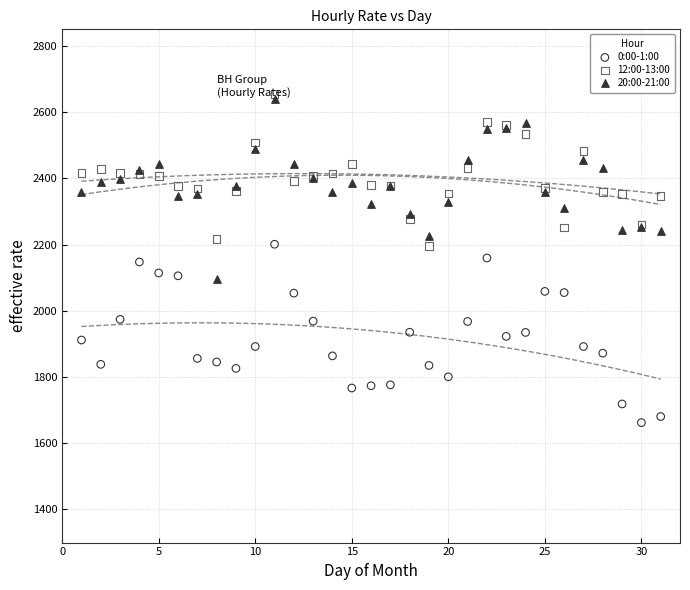

Which series contains the highest Y value?

12:00-13:00